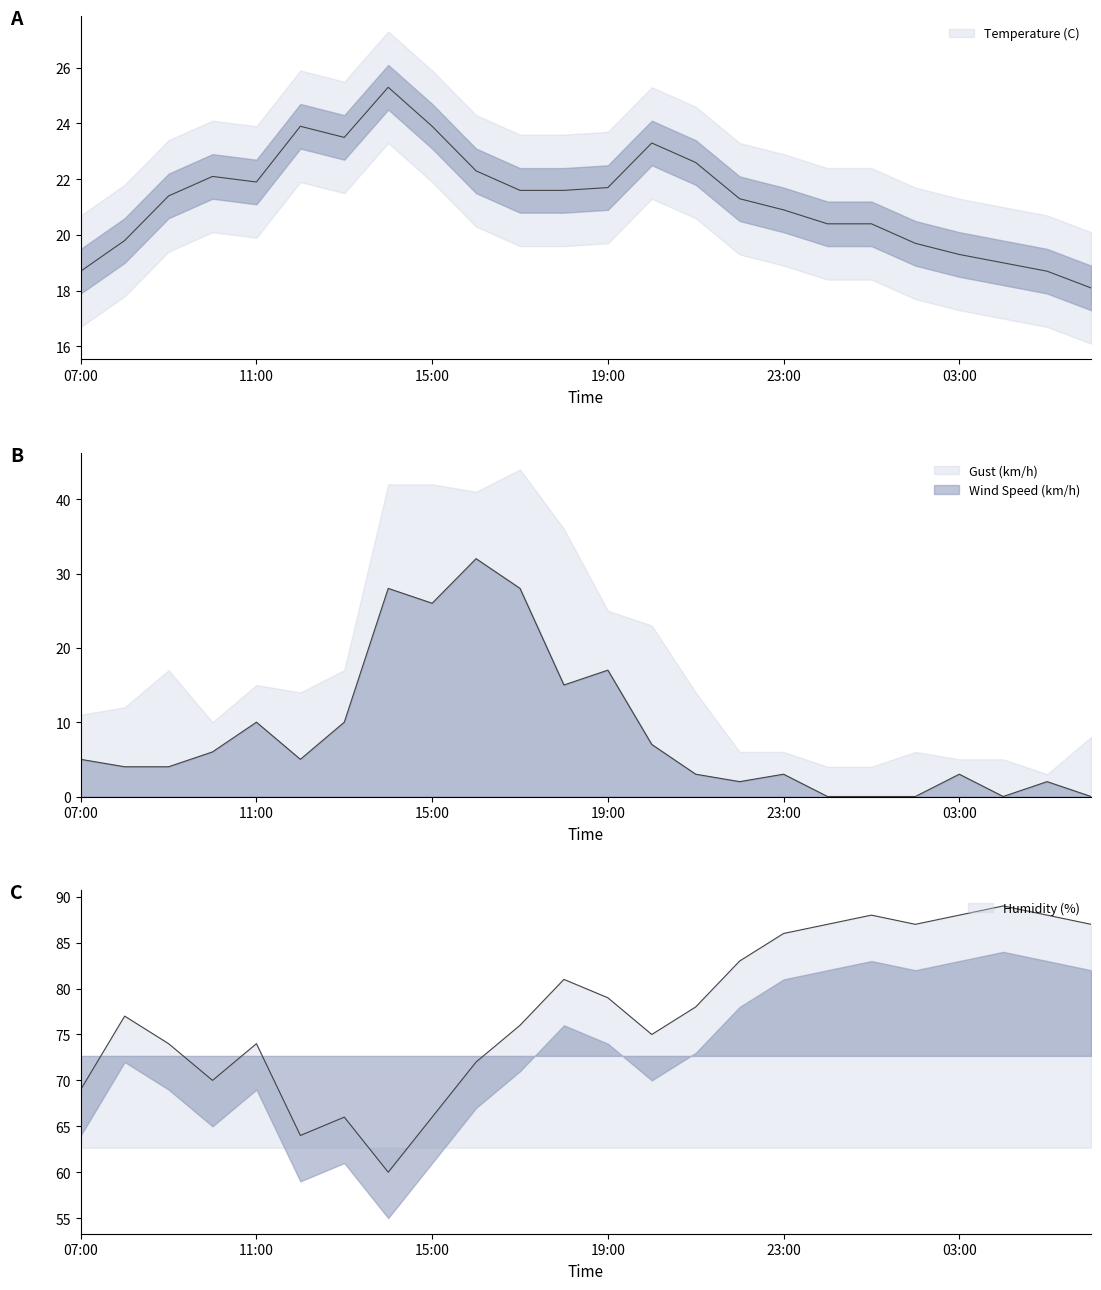

How many intersections are there between Temperature (C) and Wind Speed (km/h)?

2